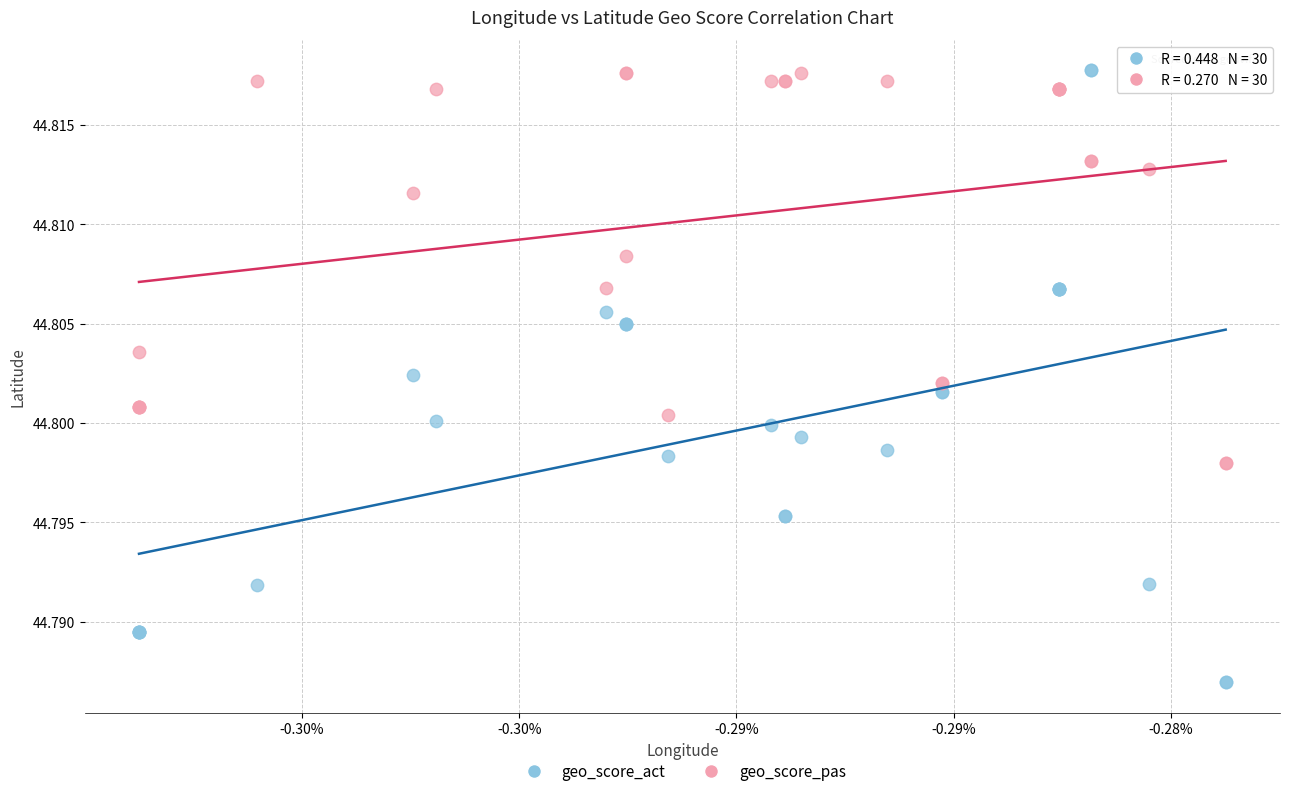

Which series has the largest Y range (max minus min)?

geo_score_act